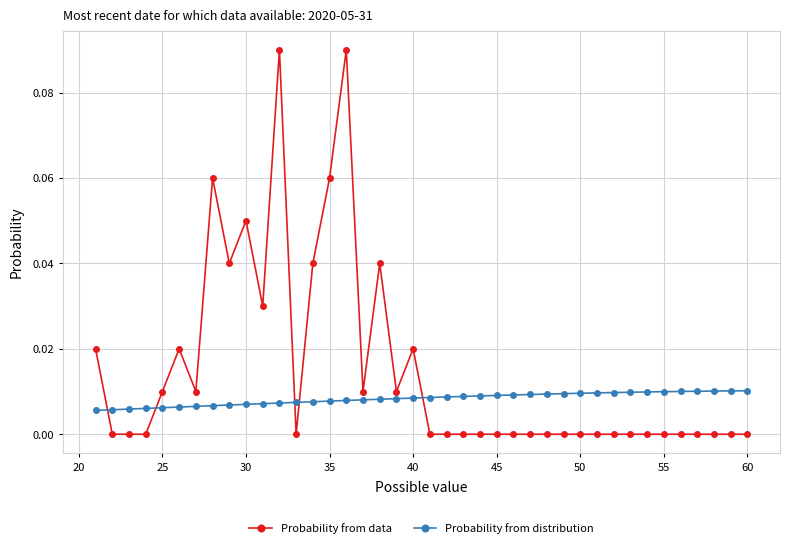

After their last crossing, which series has the higher values: Probability from distribution or Probability from data?

Probability from distribution